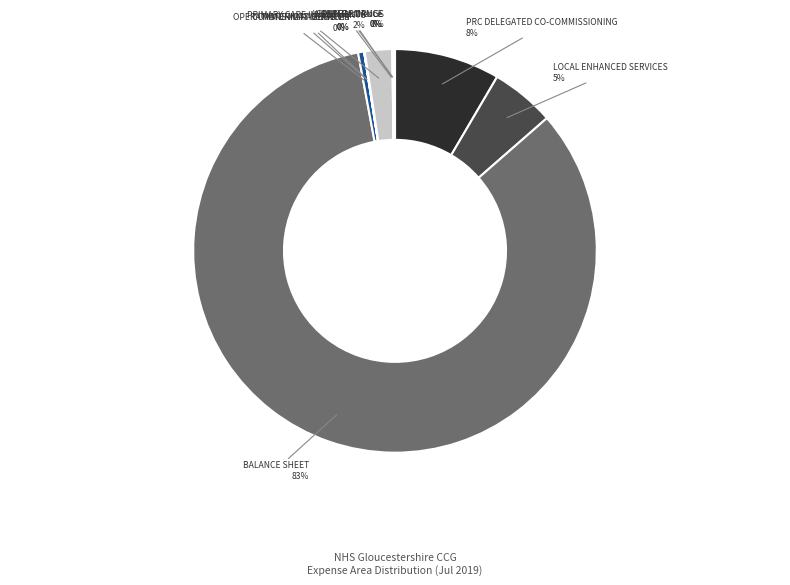

What is the largest slice in the pie chart?

BALANCE SHEET